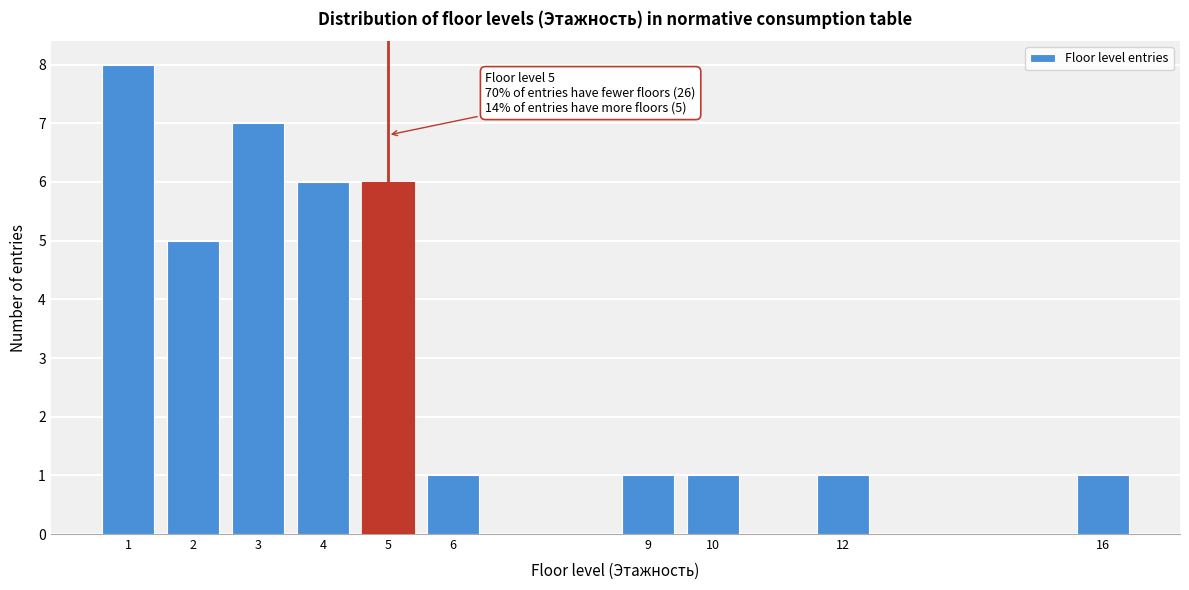

Reading right to left, list all the values displayed in this chart.

16=1	12=1	10=1	9=1	6=1	5=6	4=6	3=7	2=5	1=8